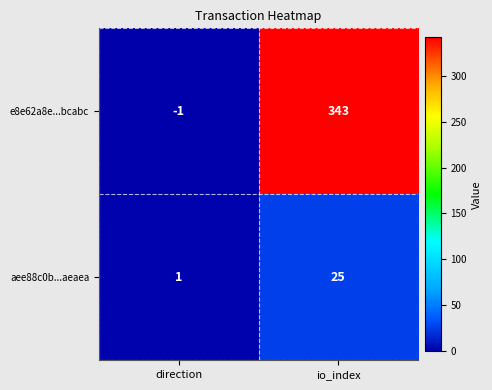

How many positive values does the e8e62a8e...bcabc series have?

1